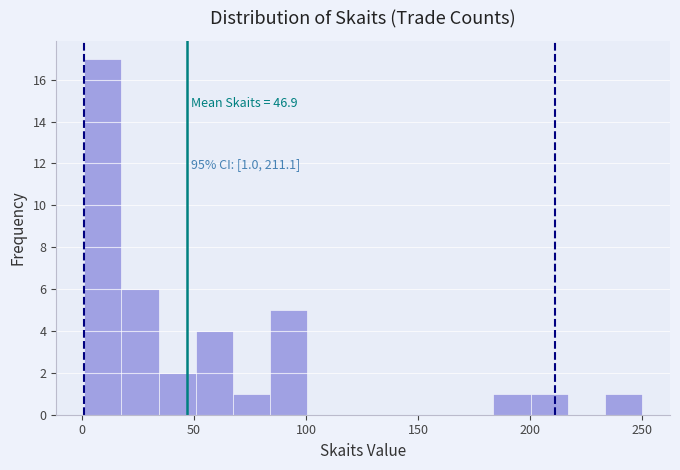

Around what value on the x-axis is the tallest bar? Give the approximate position of its centre, as read against the axis.

10